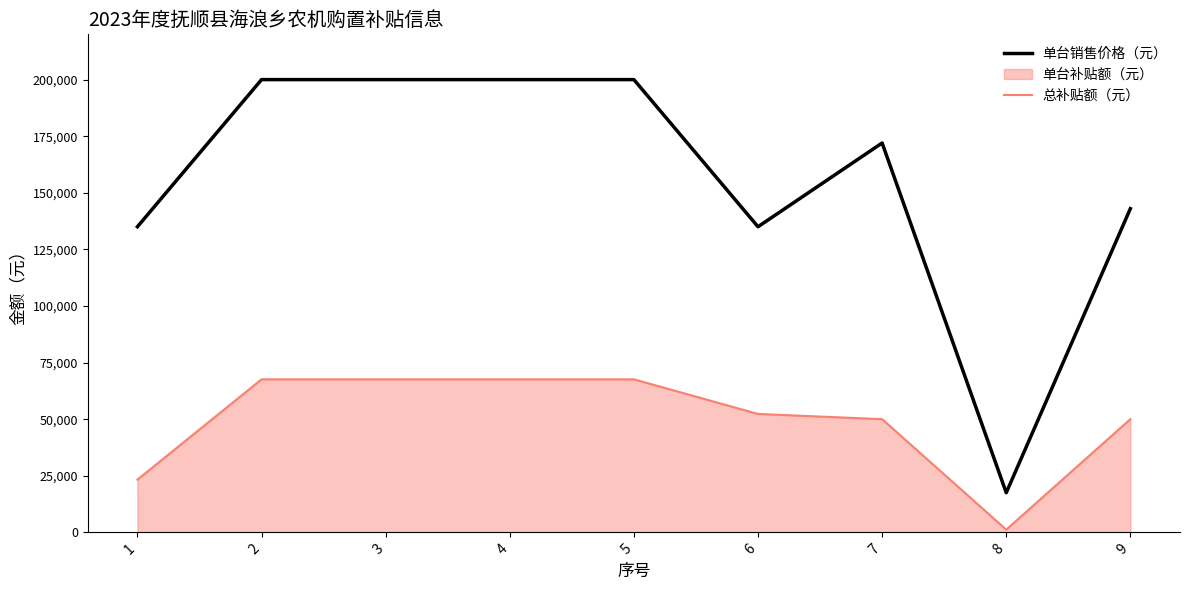

What is the greatest value displayed?

200000